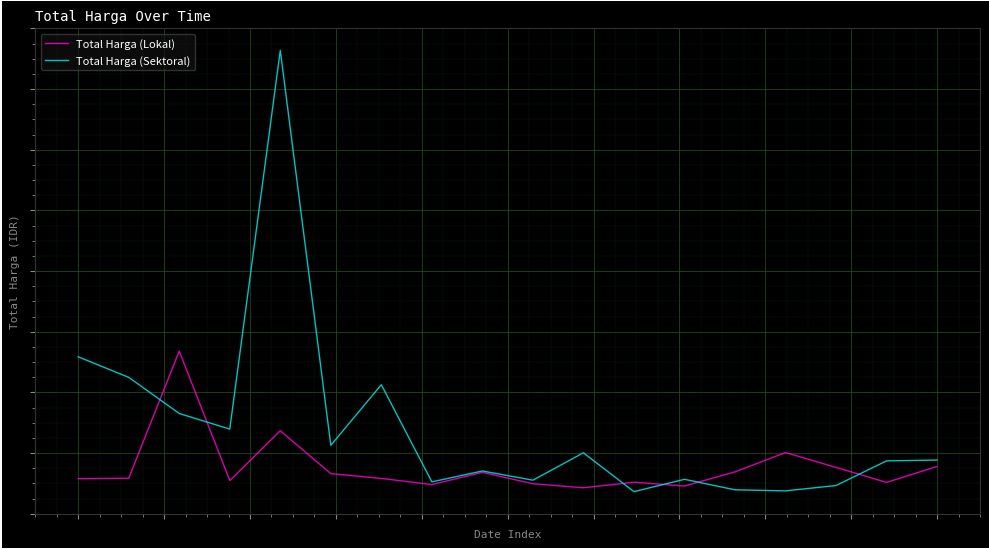

Is this an area chart (filled region under the line)?

No